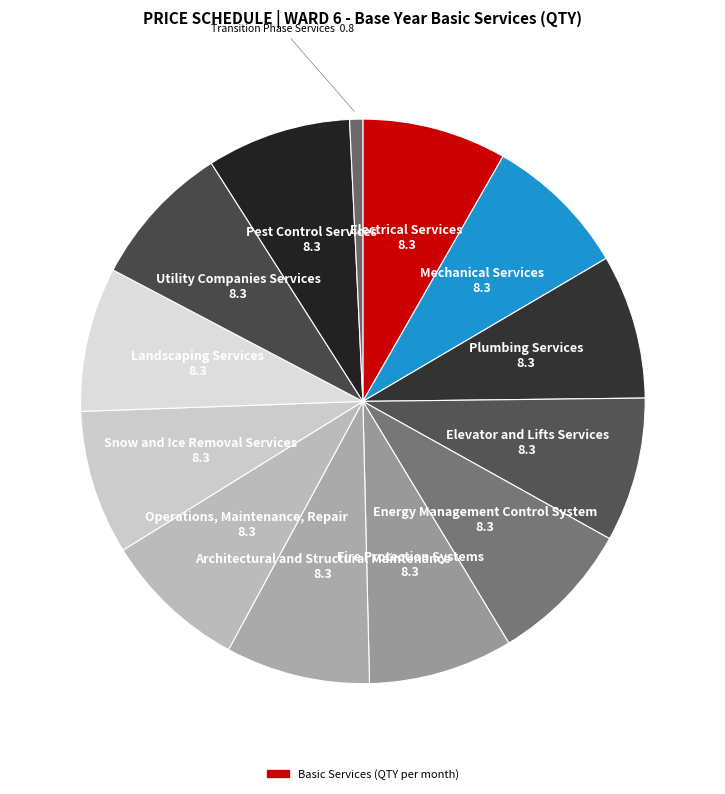

Count the number of slices in the pie.

13